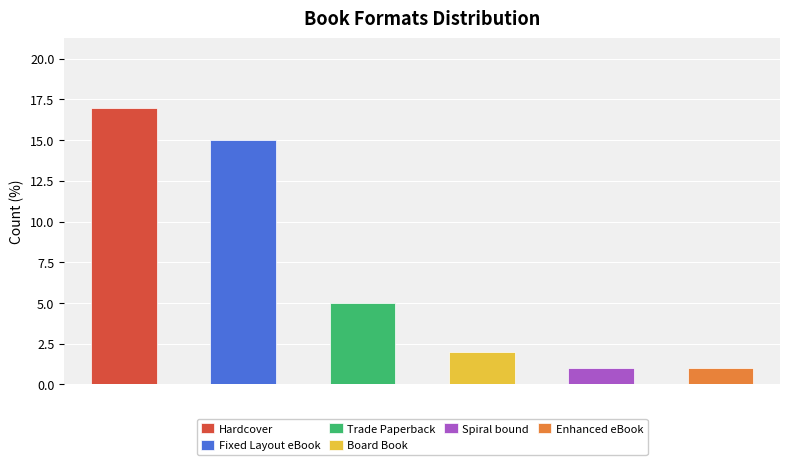

What is the change in value from Board Book to Spiral bound?

-1